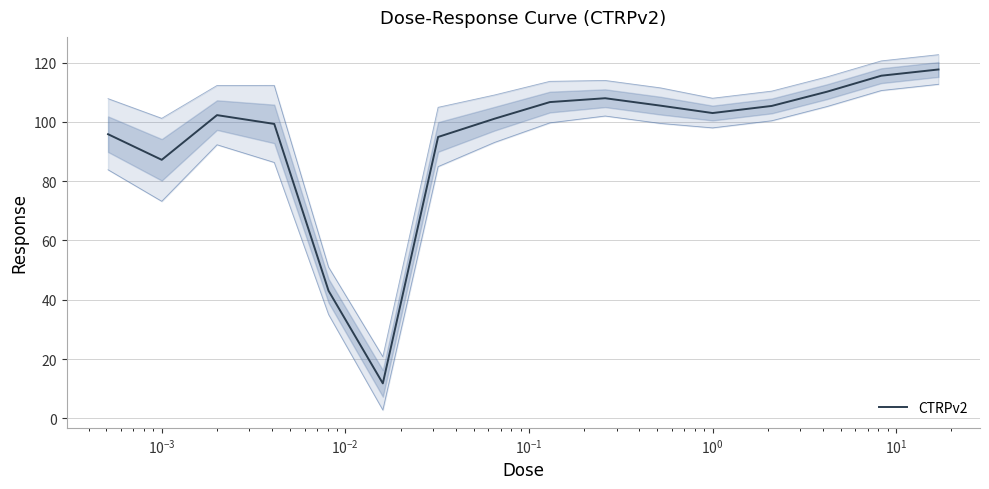

How many points are higher than both their immediate neighbors (excluding endpoints)?

2